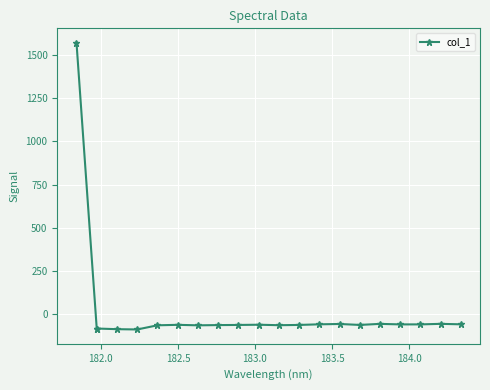

What is the sum of all values?

-1207.1